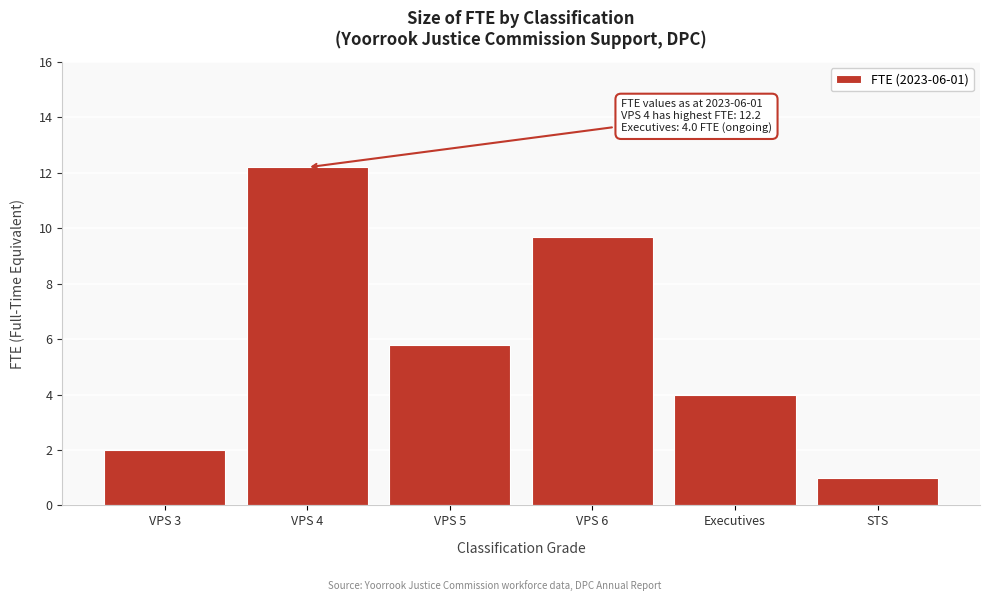

Reading left to right, list all the values displayed in this chart.

VPS 3=2.0	VPS 4=12.2	VPS 5=5.8	VPS 6=9.7	Executives=4.0	STS=1.0